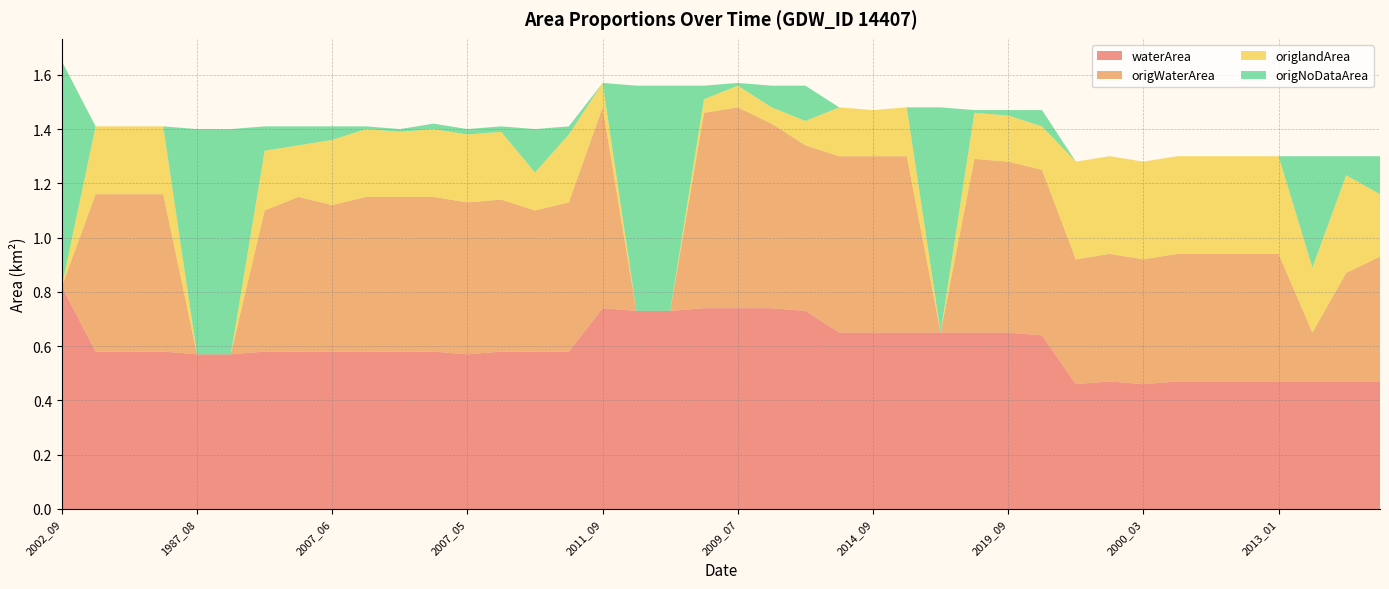

Reading right to left, list all the values displayed in this chart.

waterArea: 0.5	0.5	0.5	0.5	0.5	0.5	0.5	0.5	0.5	0.5	0.6	0.7	0.7	0.7	0.7	0.7	0.7	0.7	0.7	0.7	0.7	0.7	0.7	0.7	0.6	0.6	0.6	0.6	0.6	0.6	0.6	0.6	0.6	0.6	0.6	0.6	0.6	0.6	0.6	0.8
origWaterArea: 0.5	0.4	0.2	0.5	0.5	0.5	0.5	0.5	0.5	0.5	0.6	0.6	0.6	0.0	0.7	0.7	0.7	0.6	0.7	0.7	0.7	0.0	0.0	0.7	0.6	0.5	0.6	0.6	0.6	0.6	0.6	0.5	0.6	0.5	0.0	0.0	0.6	0.6	0.6	0.0
origlandArea: 0.2	0.4	0.2	0.4	0.4	0.4	0.4	0.4	0.4	0.4	0.2	0.2	0.2	0.0	0.2	0.2	0.2	0.1	0.1	0.1	0.1	0.0	0.0	0.1	0.2	0.1	0.2	0.2	0.2	0.2	0.2	0.2	0.2	0.2	0.0	0.0	0.2	0.2	0.2	0.0
origNoDataArea: 0.1	0.1	0.4	0.0	0.0	0.0	0.0	0.0	0.0	0.0	0.1	0.0	0.0	0.8	0.0	0.0	0.0	0.1	0.1	0.0	0.1	0.8	0.8	0.0	0.0	0.2	0.0	0.0	0.0	0.0	0.0	0.1	0.1	0.1	0.8	0.8	0.0	0.0	0.0	0.8